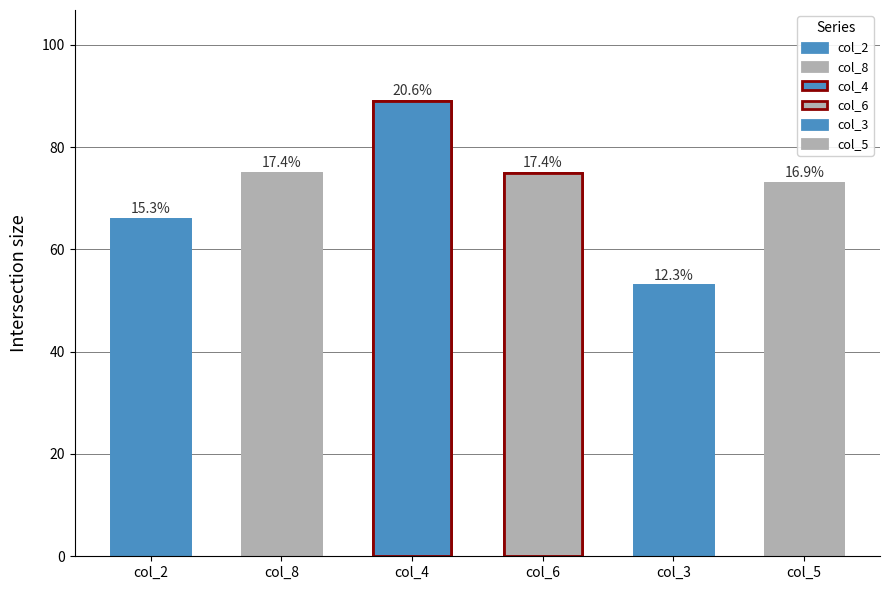

Reading left to right, transcribe all the data shown in this chart.

col_2=66	col_8=75	col_4=89	col_6=75	col_3=53	col_5=73